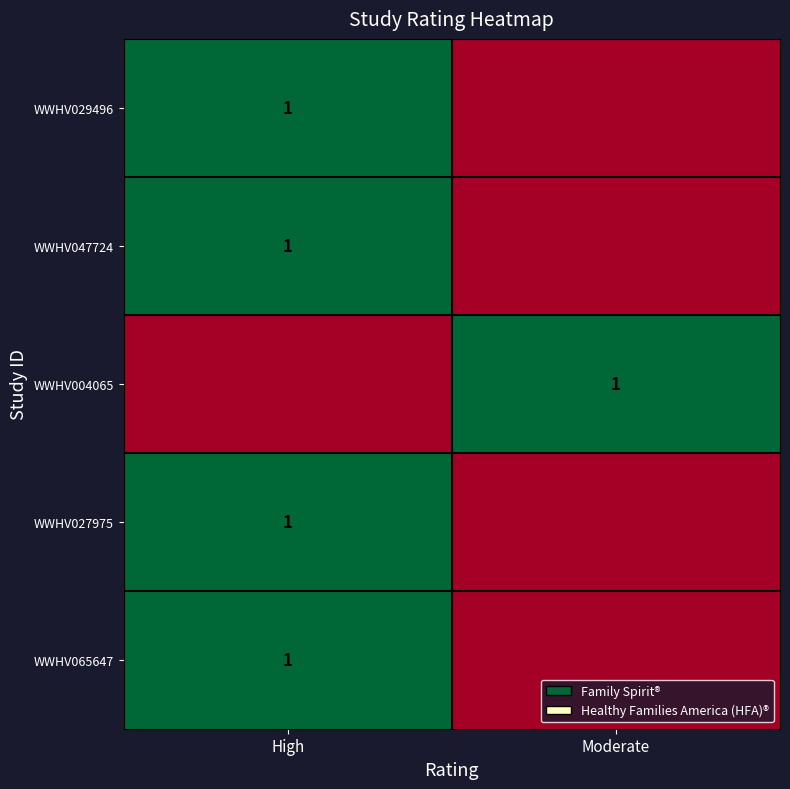

Which has a higher value, Moderate or High?

High